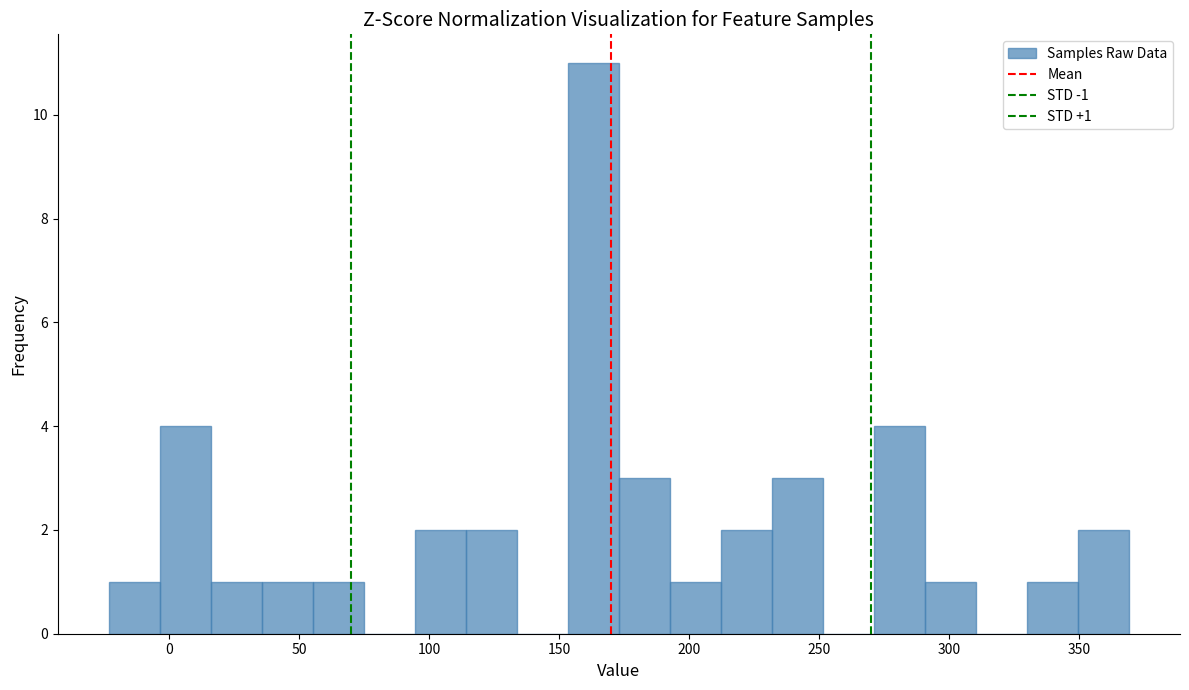

Read against the x-axis, roughly where is the centre of the tallest bar?

165